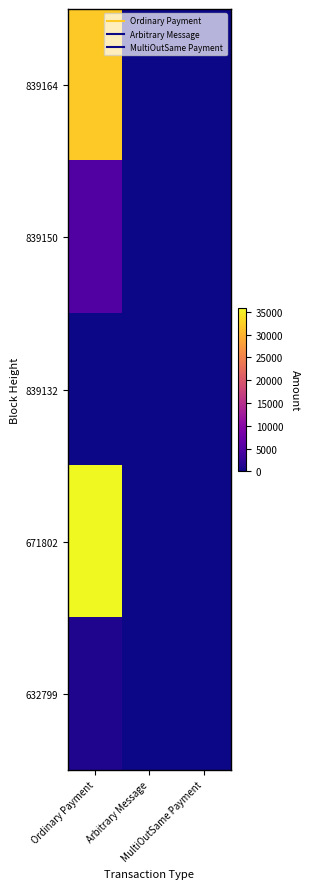

Reading left to right, list all the values displayed in this chart.

839164: Ordinary Payment=31920.0	Arbitrary Message=0.0	MultiOutSame Payment=0.0
839150: Ordinary Payment=5000.0	Arbitrary Message=0.0	MultiOutSame Payment=0.0
839132: Ordinary Payment=0.0	Arbitrary Message=0.0	MultiOutSame Payment=0.0
671802: Ordinary Payment=35925.0	Arbitrary Message=0.0	MultiOutSame Payment=0.0
632799: Ordinary Payment=999.0	Arbitrary Message=0.0	MultiOutSame Payment=0.0